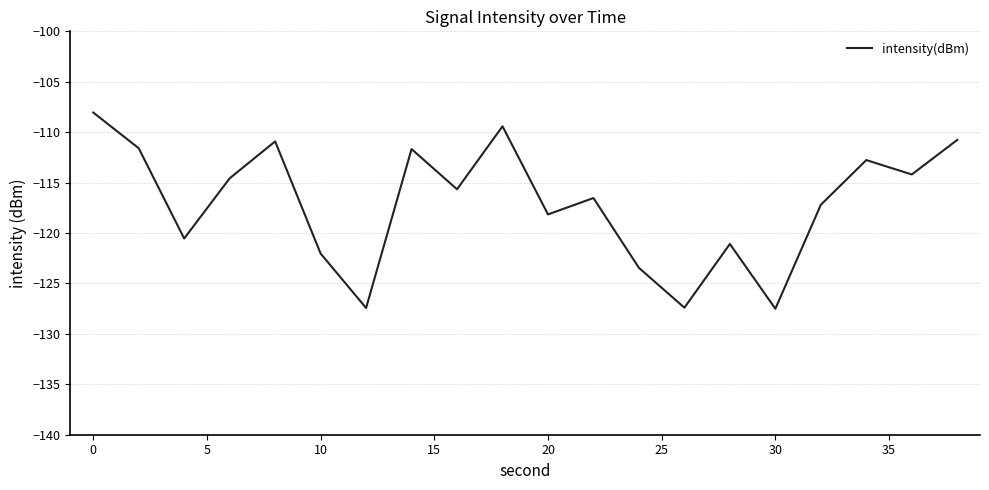

What is the difference between the maximum and minimum values?

19.5